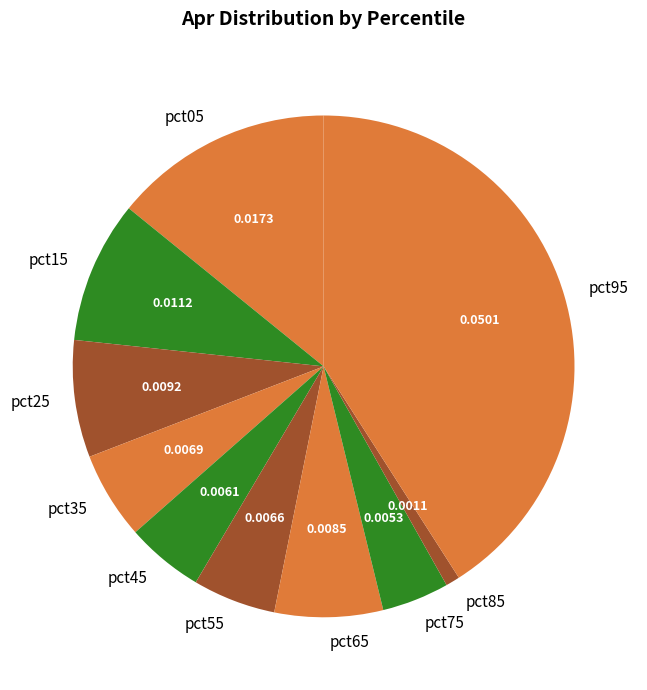

How many segments does this pie chart have?

10